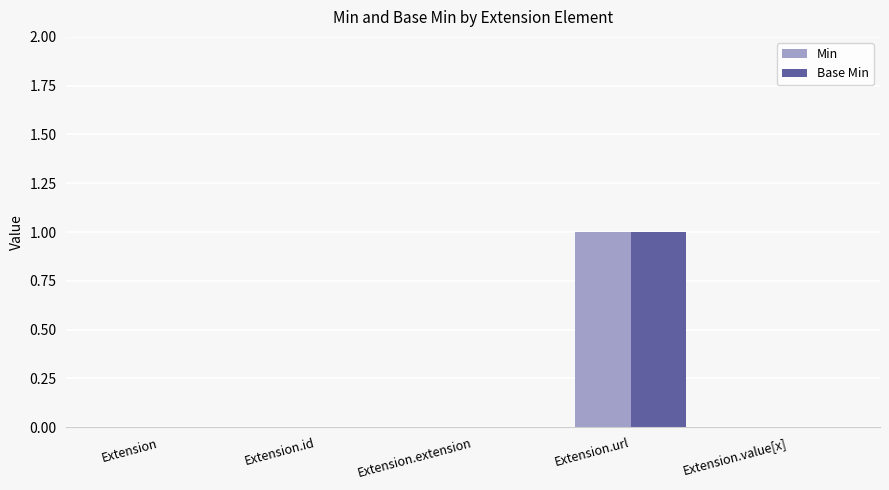

Count the number of data series in this chart.

2